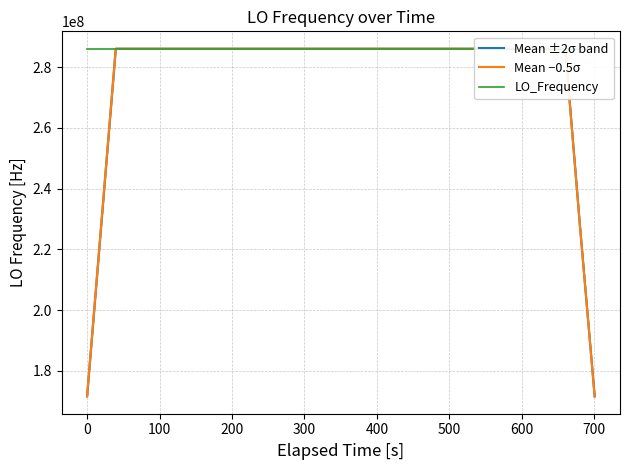

What is the lowest value of the Mean ±2σ band series?

171628201.3